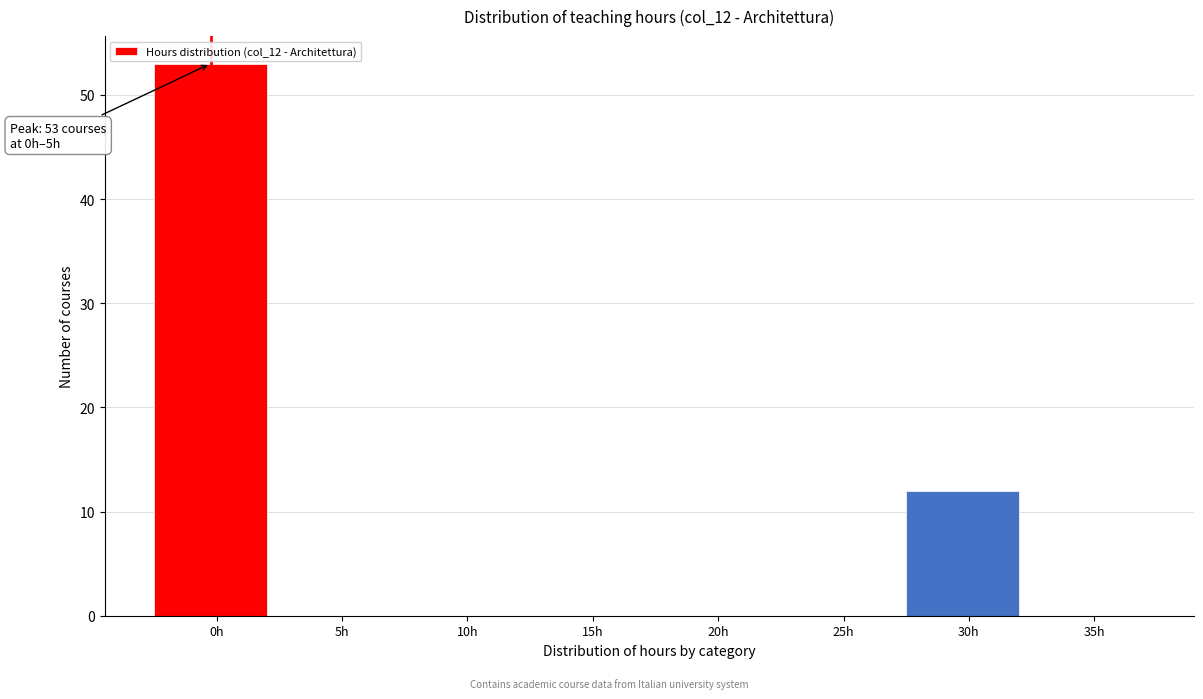

Reading right to left, list all the values displayed in this chart.

35h=0	30h=12	25h=0	20h=0	15h=0	10h=0	5h=0	0h=53